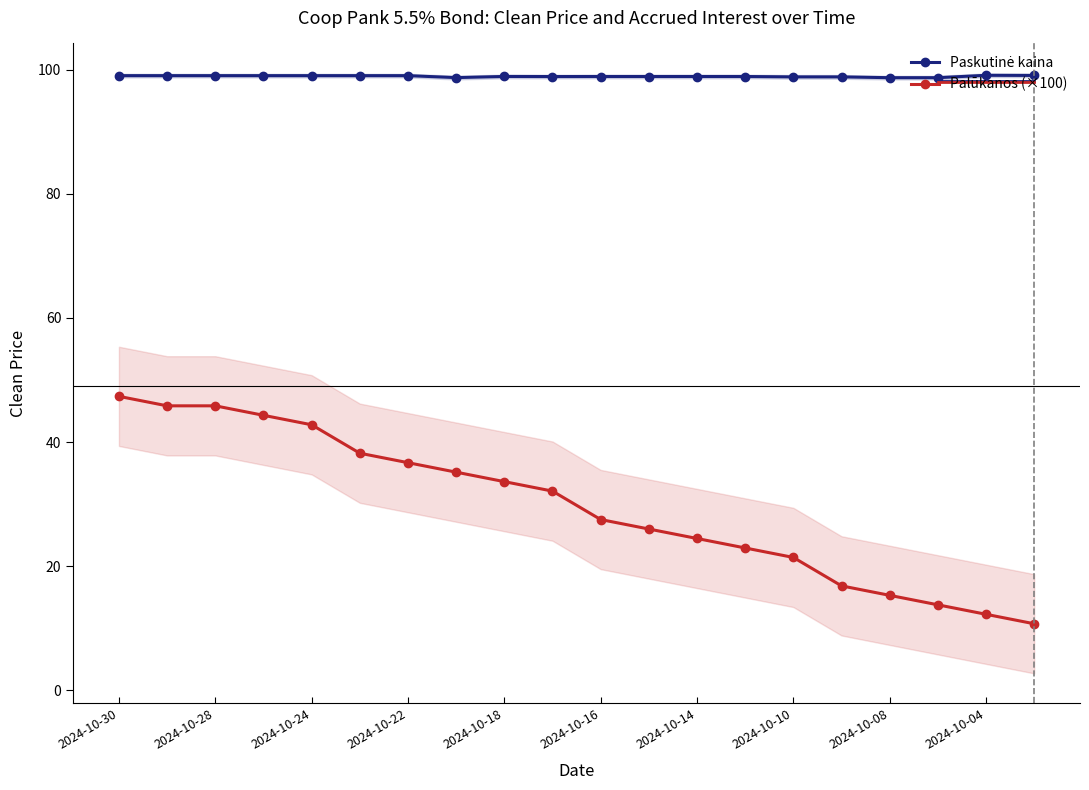

What is the difference between the maximum and minimum values in the Paskutinė kaina series?

0.4